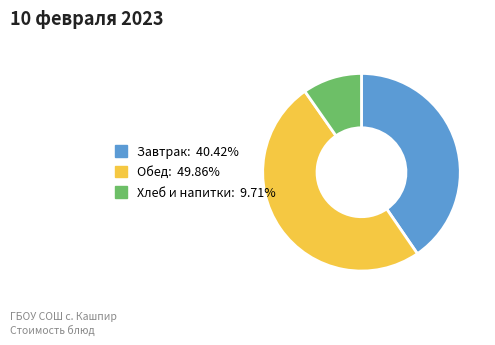

Count the number of slices in the pie.

3